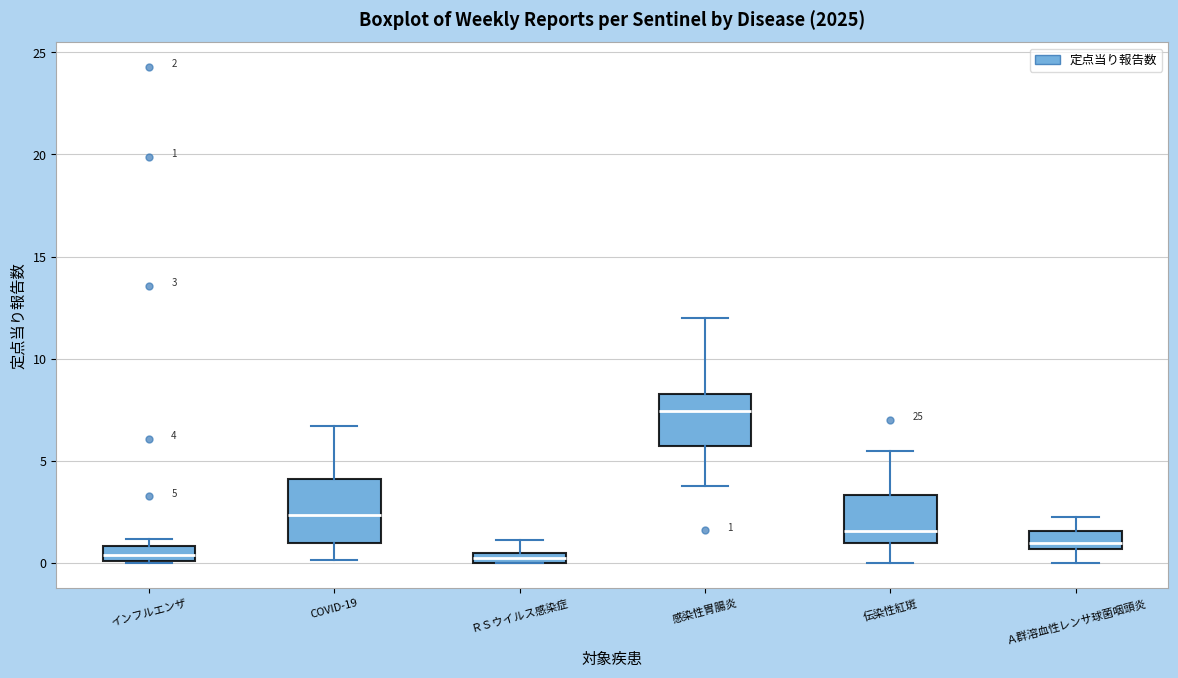

Which box's median line is the highest?

感染性胃腸炎